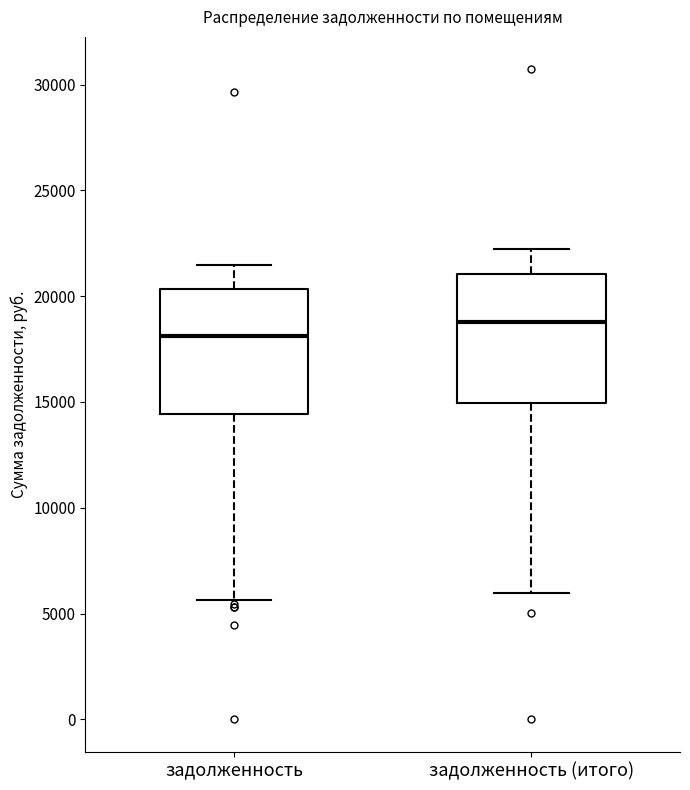

Reading left to right, read every box against the y-axis: the position of its median line, the range the box covers, and the ends of its whiskers. The values are not printed on the chart, so give them approximately, as read against the axis.

задолженность: median 18000, box 14500 to 20500, whiskers 5500 to 21500
задолженность (итого): median 19000, box 15000 to 21000, whiskers 6000 to 22000